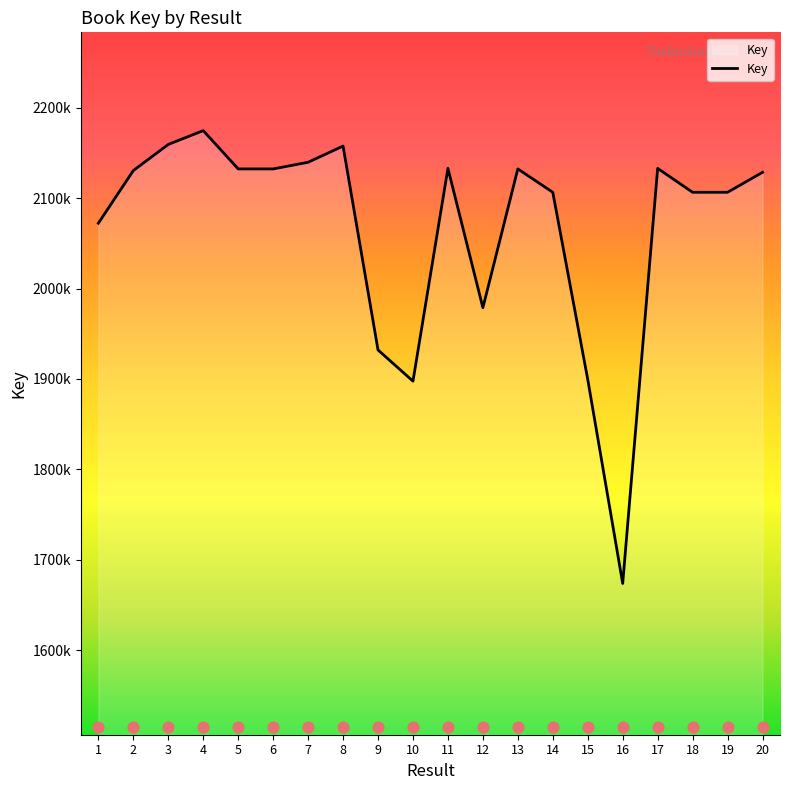

Approximately how many times larger is the value at 8 compared to 17?

1.0